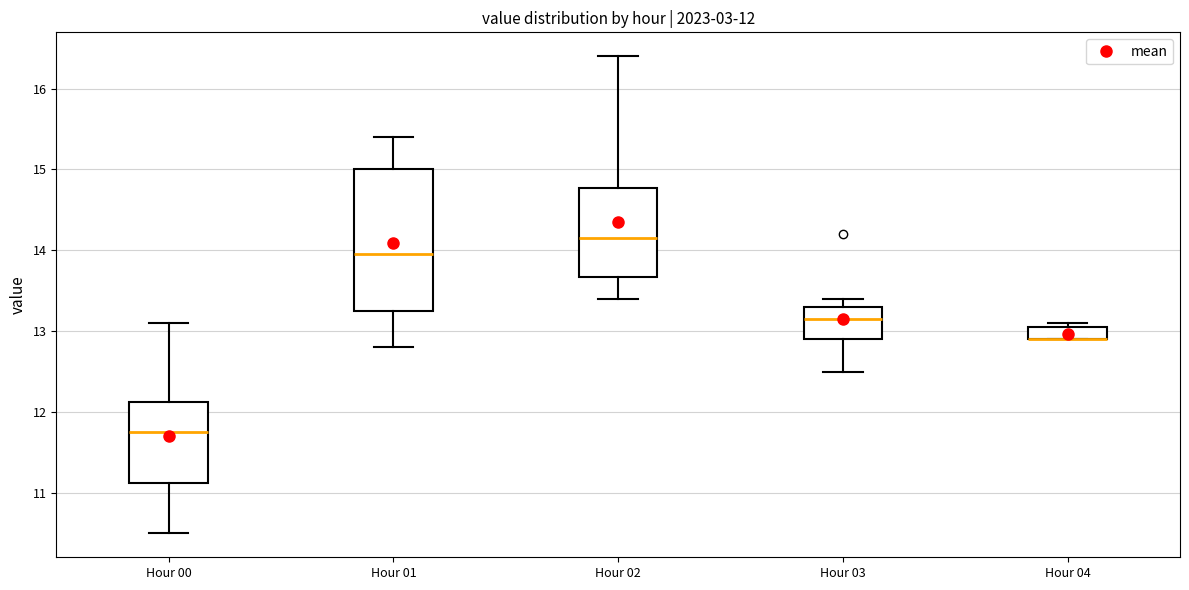

Which box is the tallest, from its lower edge to its upper edge?

Hour 01